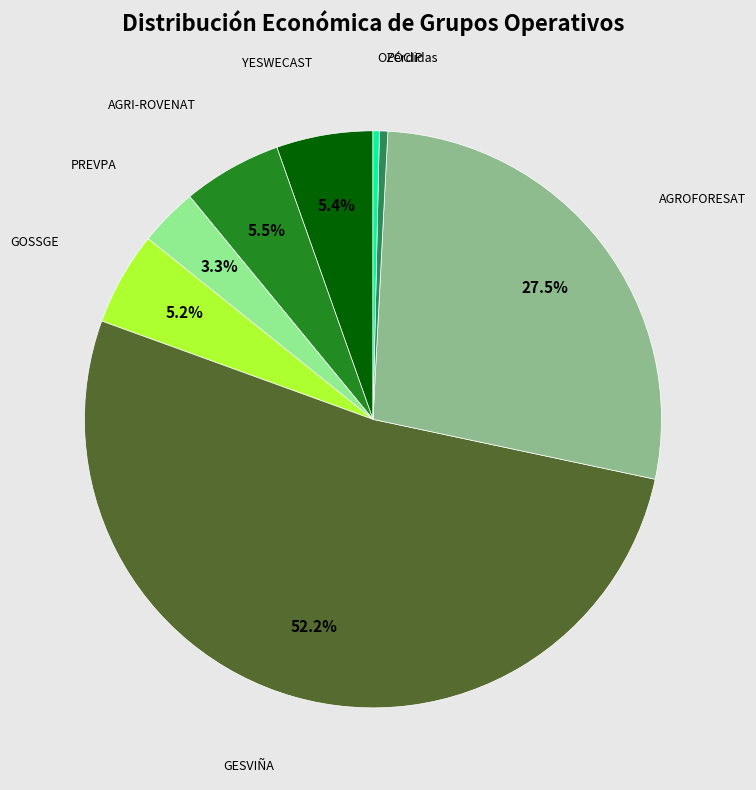

Count the number of slices in the pie.

8